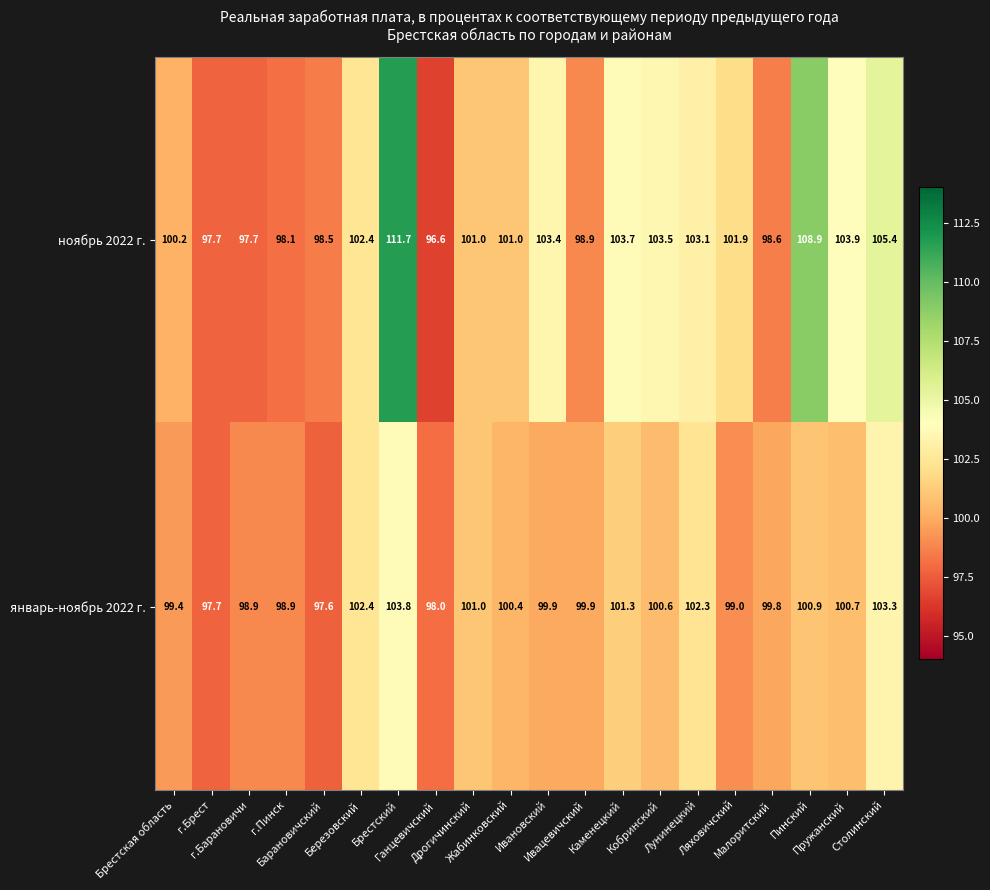

What is the minimum value shown in the chart?

96.6